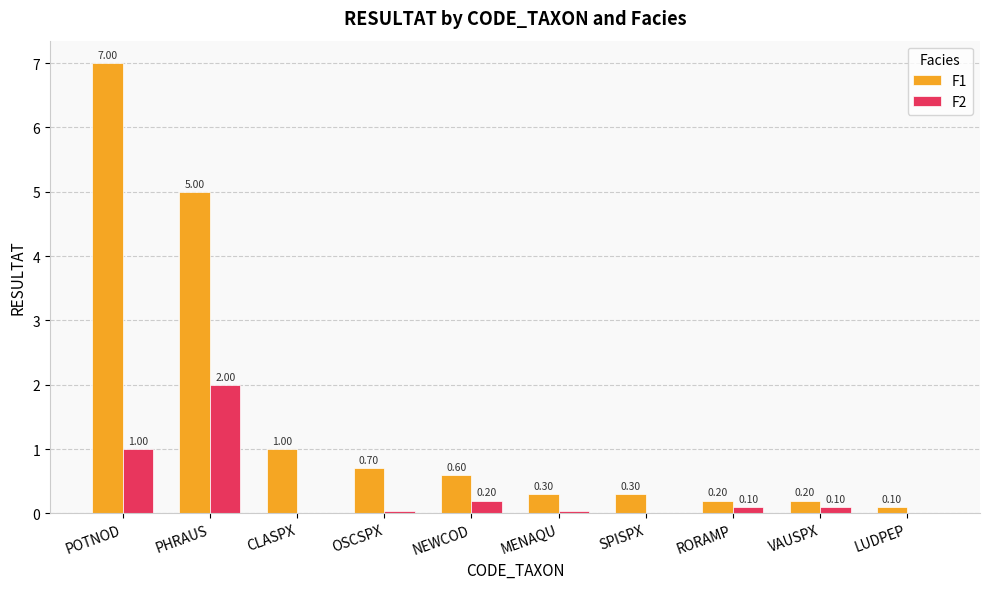

At which category is the sum across all series the highest?

POTNOD